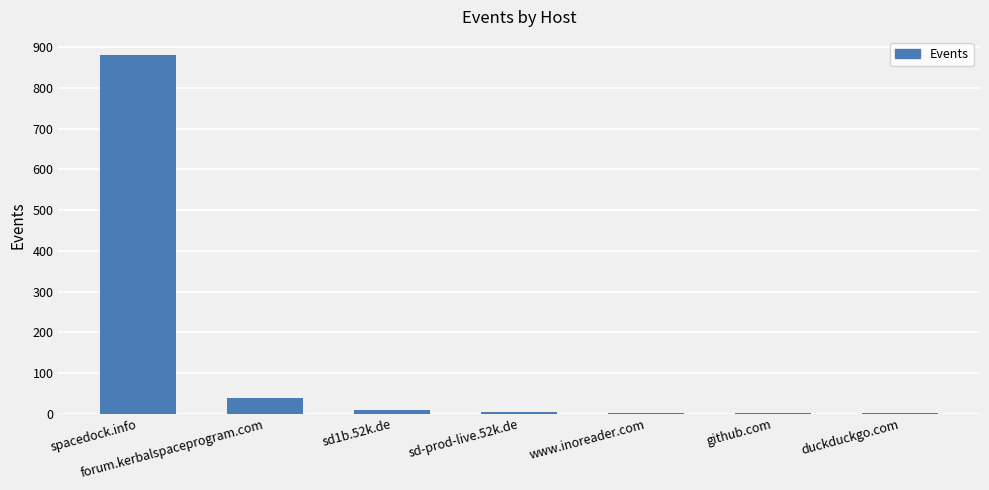

What is the sum of all values?

935